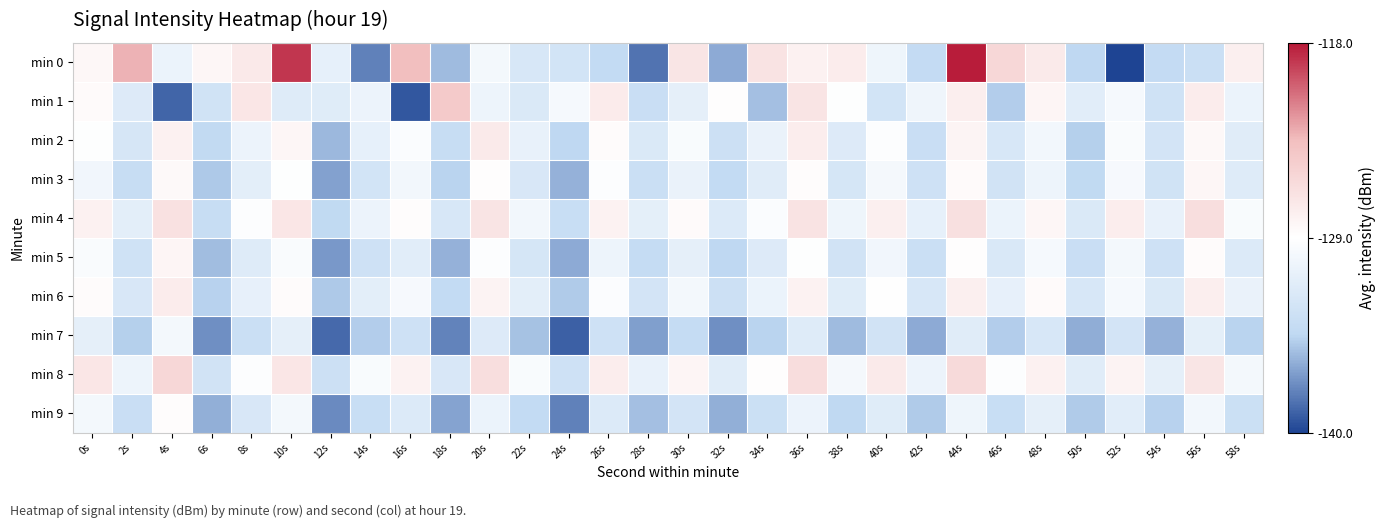

What is the greatest value displayed?

-118.1